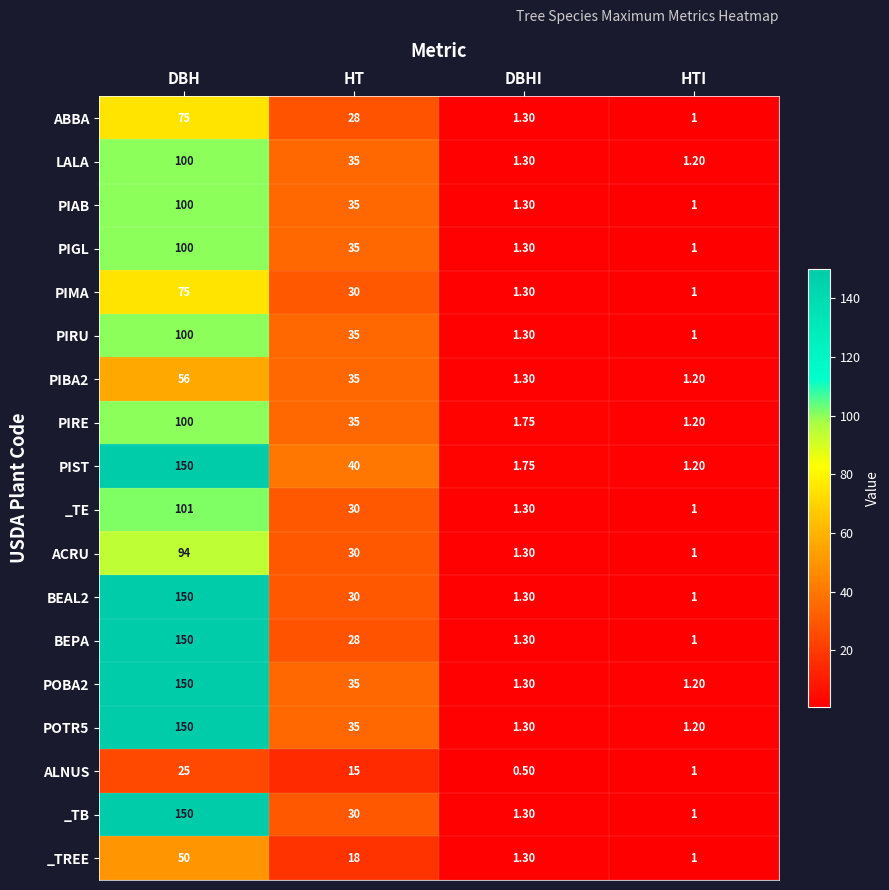

At which label does PIGL first exceed 35?

DBH